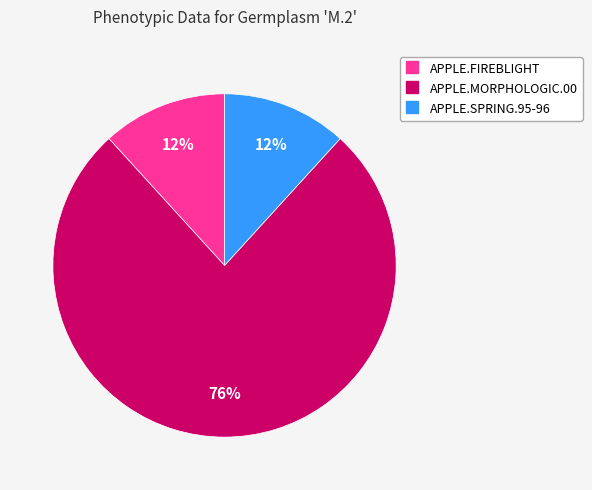

Is there any slice that represents more than half of the pie?

Yes